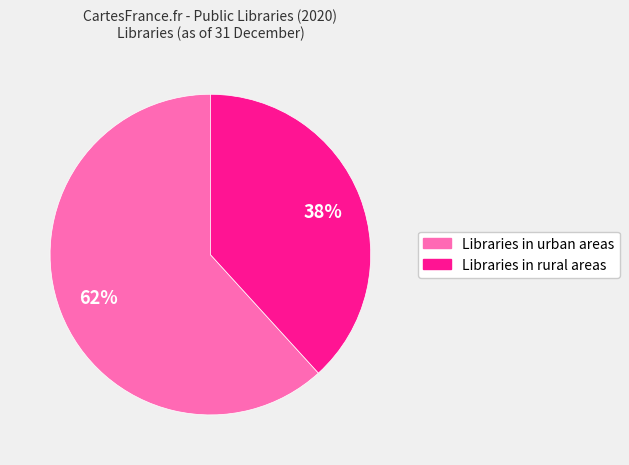

To the nearest percent, what is the difference between the largest and smallest slice percentages?

24%